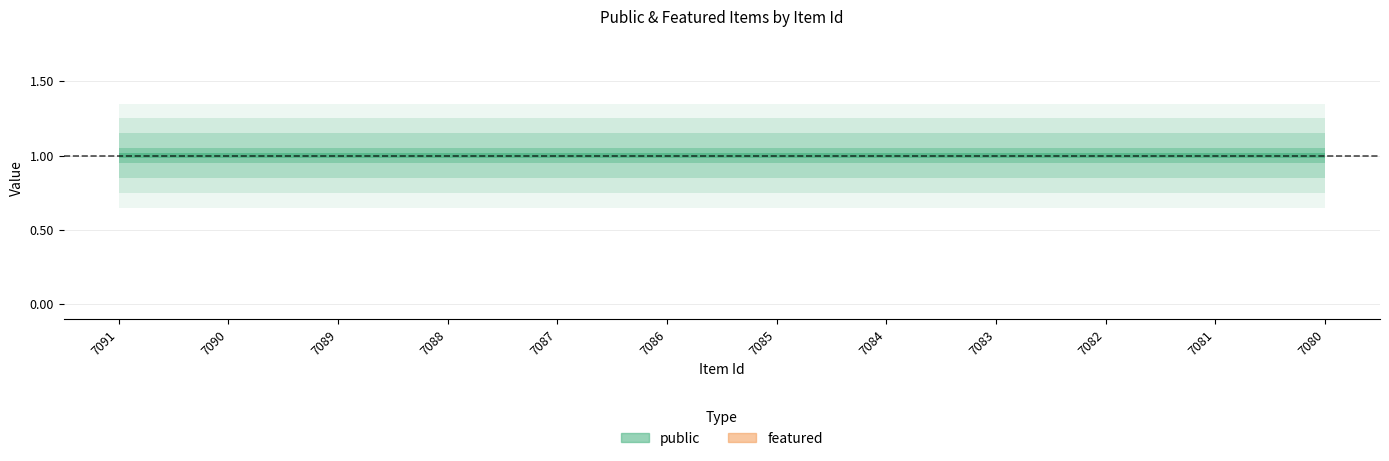

Rank the categories by public value from lowest to highest.

7091, 7090, 7089, 7088, 7087, 7086, 7085, 7084, 7083, 7082, 7081, 7080